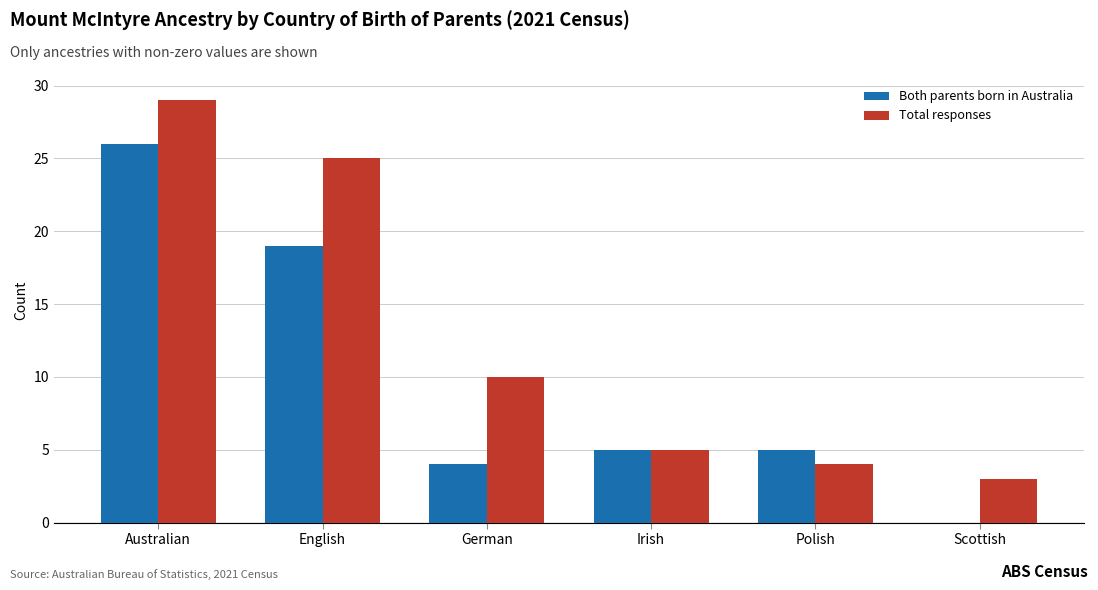

What is the sum of all Both parents born in Australia values?

59